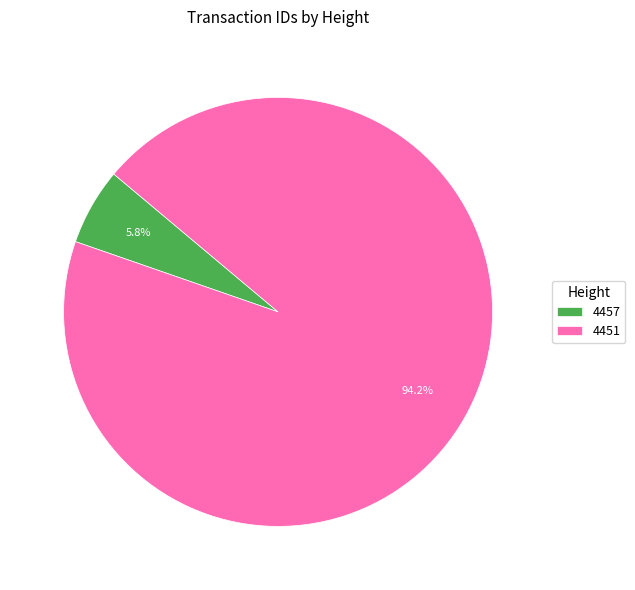

Which has a higher value, 4451 or 4457?

4451